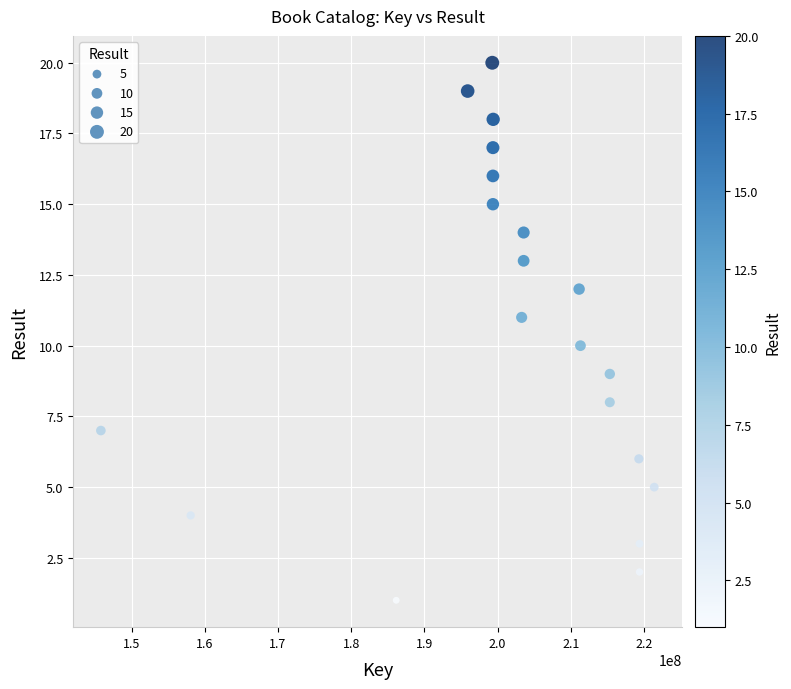

What is the range of X values (max minus min)?

75613405